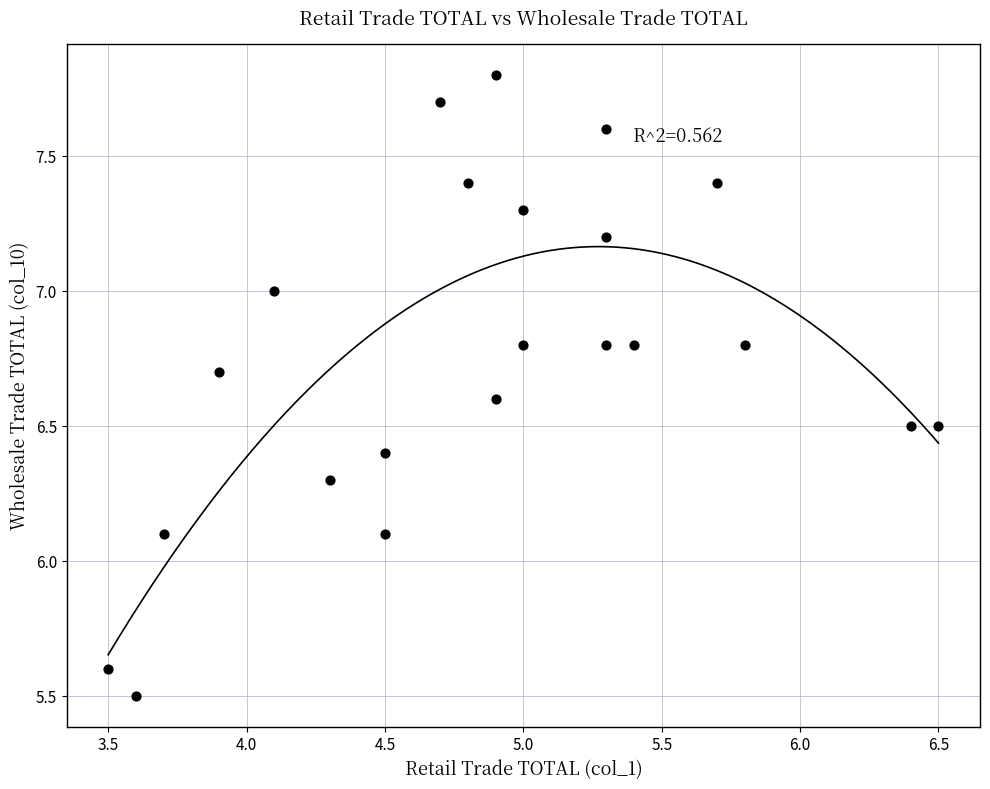

What is the range of X values (max minus min)?

3.0